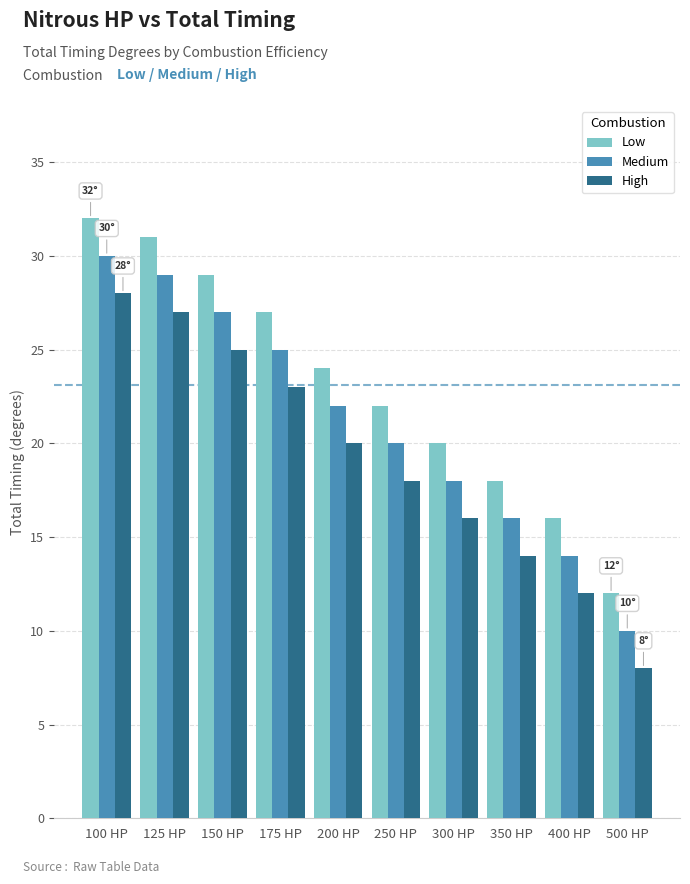

What is the value of the Low bar at the 7th from the left?

20